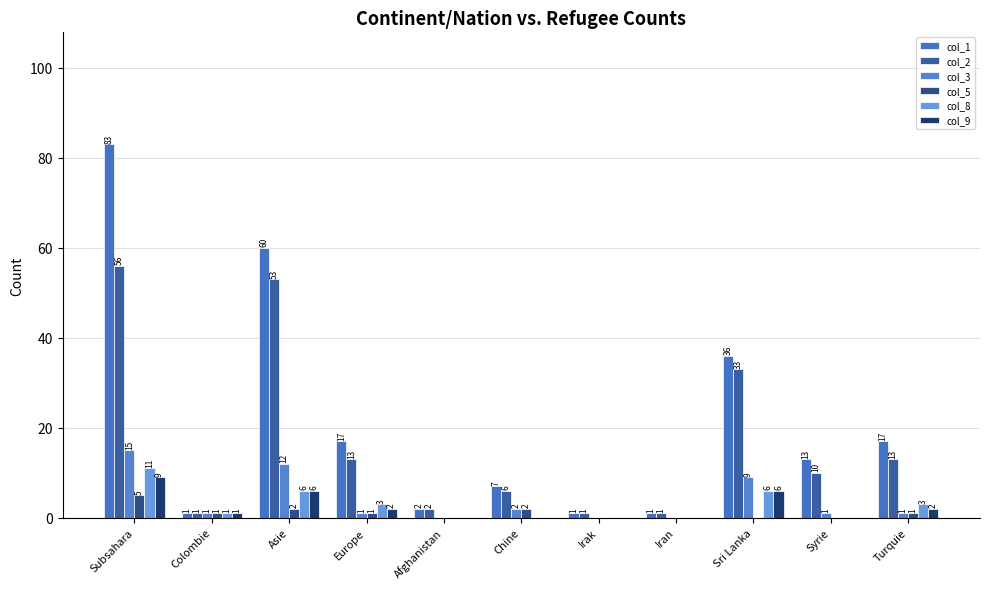

Is the value of col_9 at Afghanistan greater than the value of col_3 at Subsahara?

No